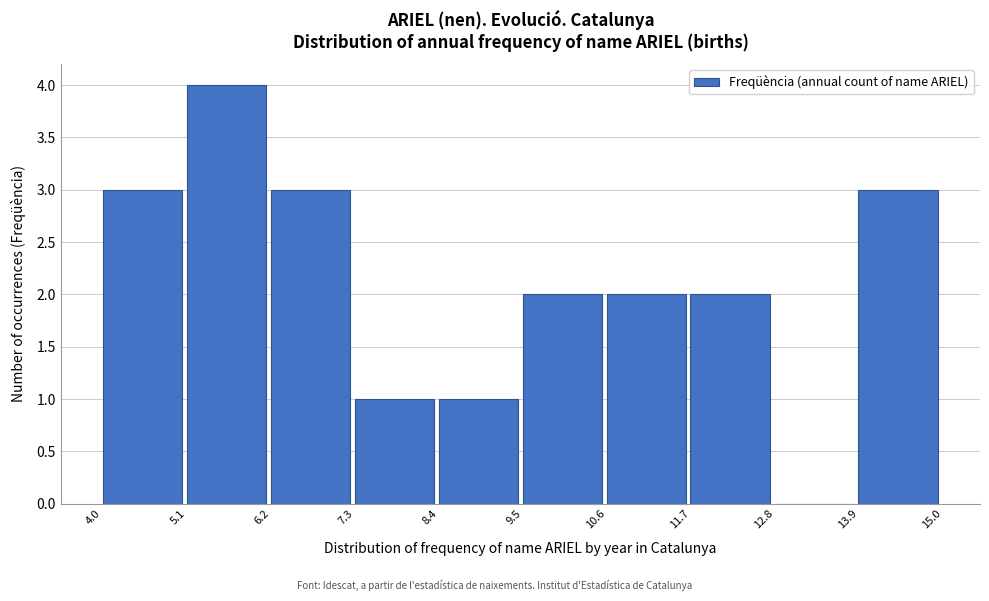

Reading left to right, list every bar in this chart as the range it spans on the x-axis followed by its height. The values are not printed on the chart, so give them approximately, as read against the axis.

4.0 to 5.1: 3
5.1 to 6.2: 4
6.2 to 7.3: 3
7.3 to 8.4: 1
8.4 to 9.5: 1
9.5 to 10.6: 2
10.6 to 11.7: 2
11.7 to 12.8: 2
12.8 to 13.9: 0
13.9 to 15.0: 3